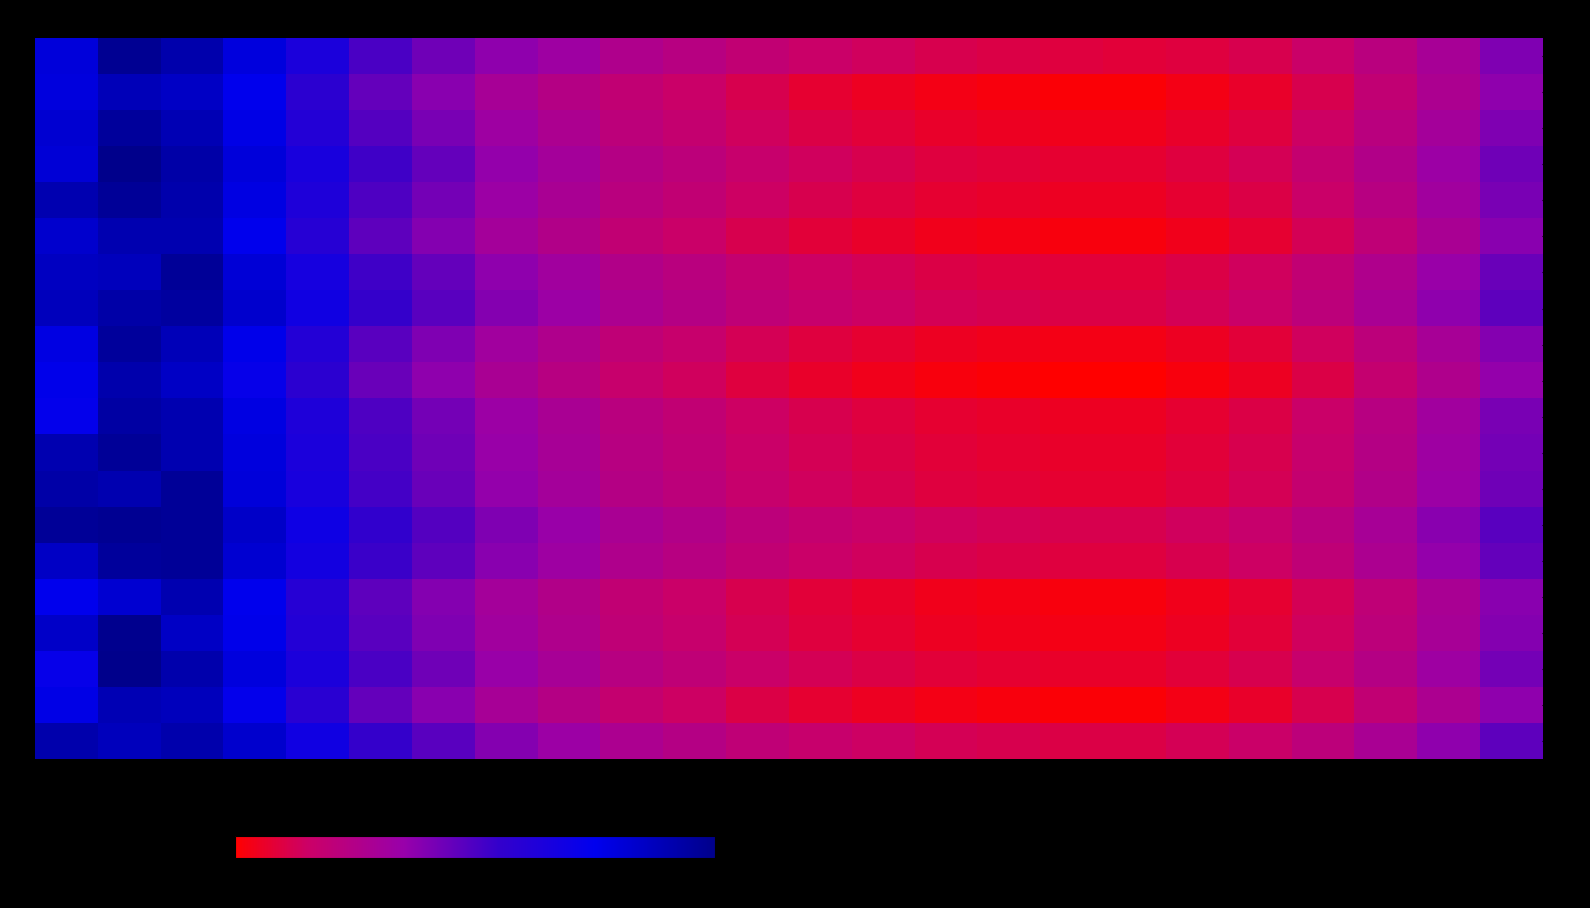

Which series has the largest total across all categories?

1268